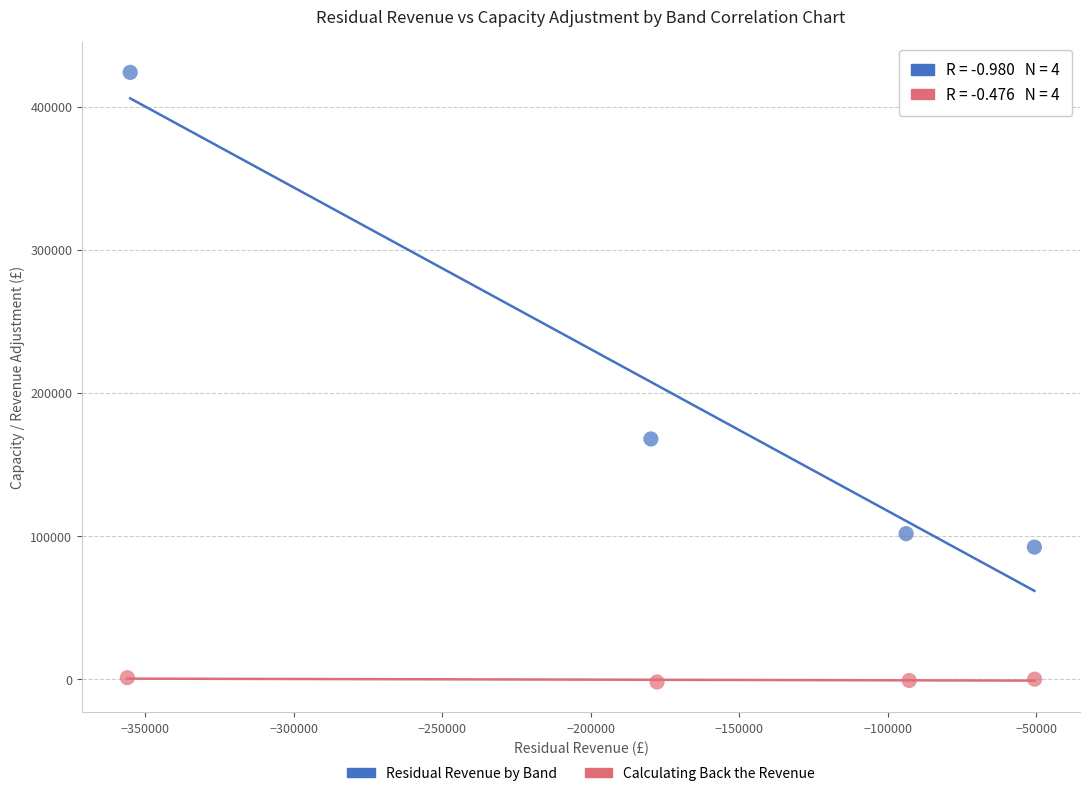

Which series reaches the minimum Y coordinate?

Calculating Back the Revenue